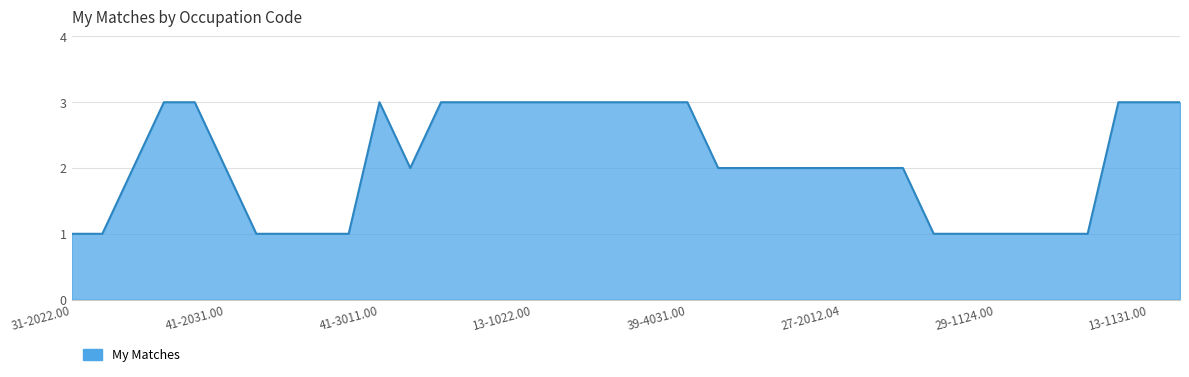

What is the greatest value displayed?

3